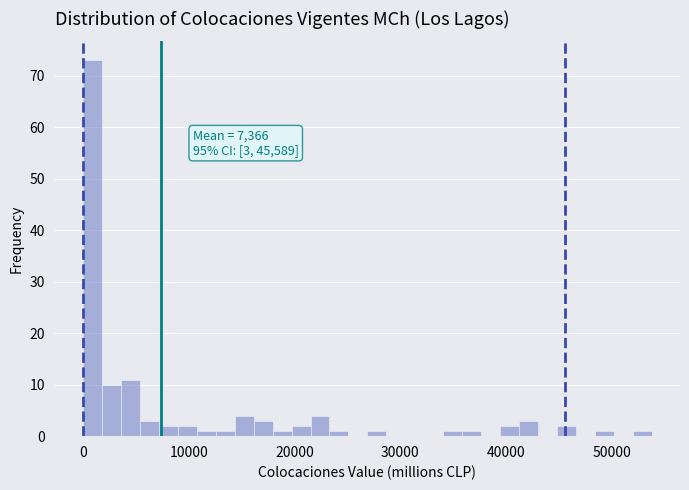

Read against the x-axis, roughly where is the centre of the tallest bar?

1000